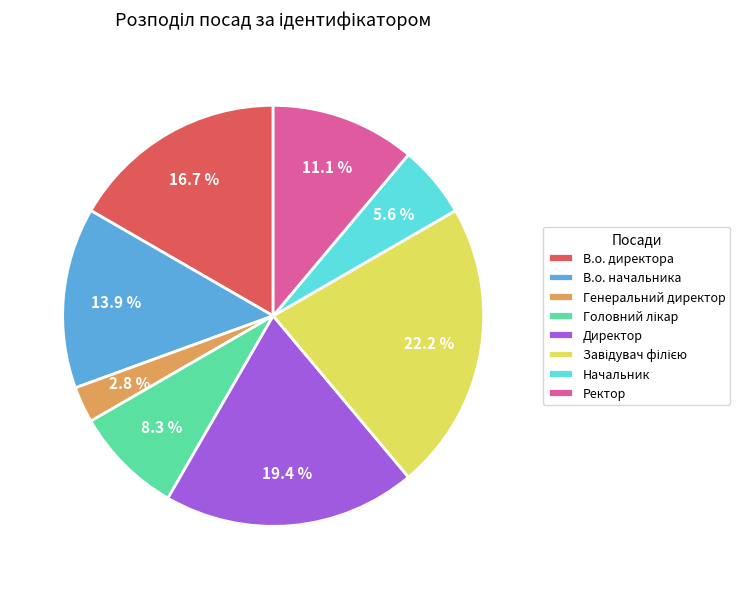

What is the total percentage of В.о. начальника and Генеральний директор?

16.7%